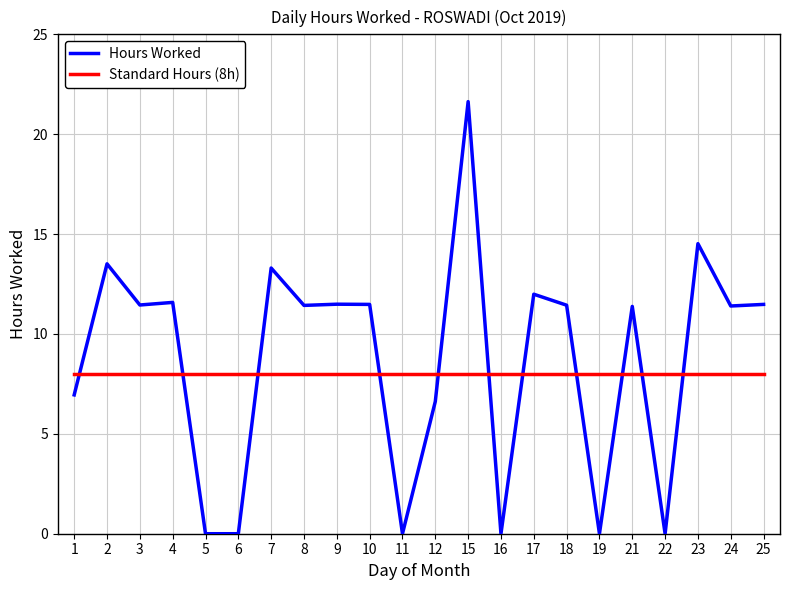

Rank the series by their average value, from highest to lowest.

Hours Worked, Standard Hours (8h)